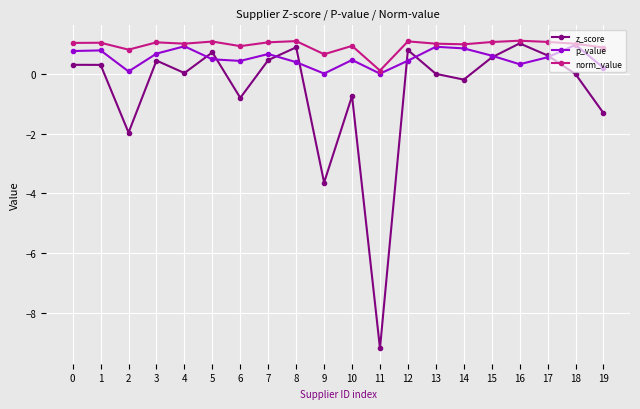

What is the value of the norm_value point at the 10th from the left?

0.6